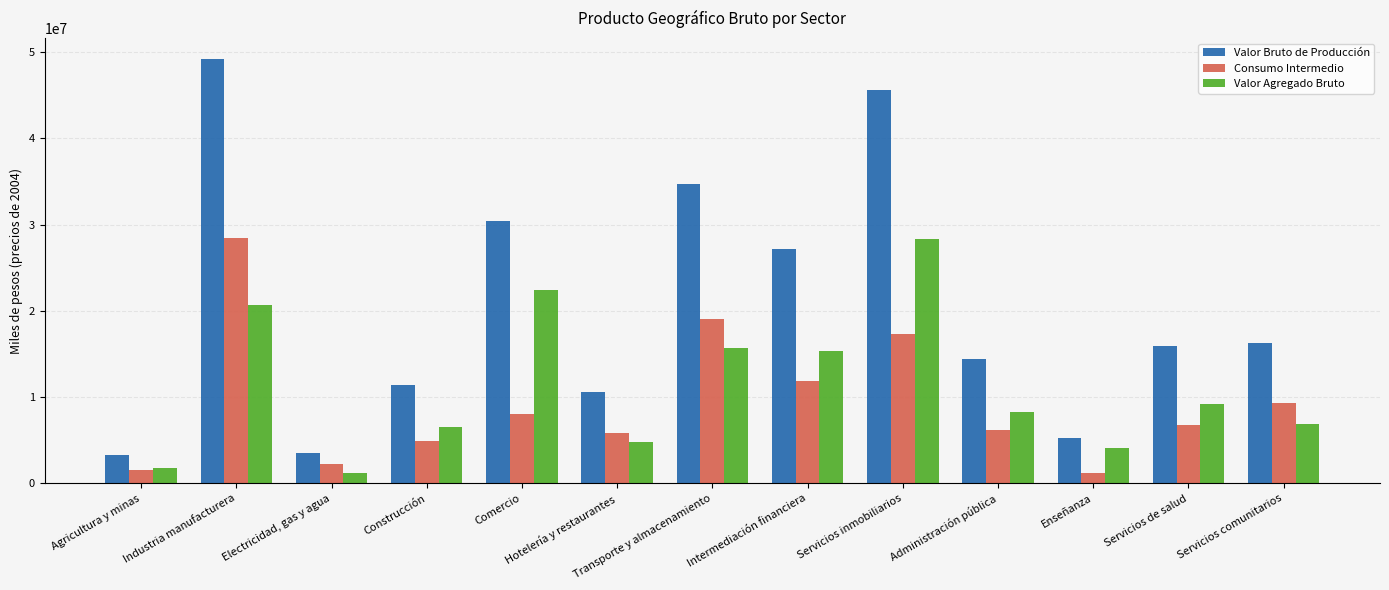

What is the difference between the highest and lowest values at Servicios inmobiliarios?

28333000.0